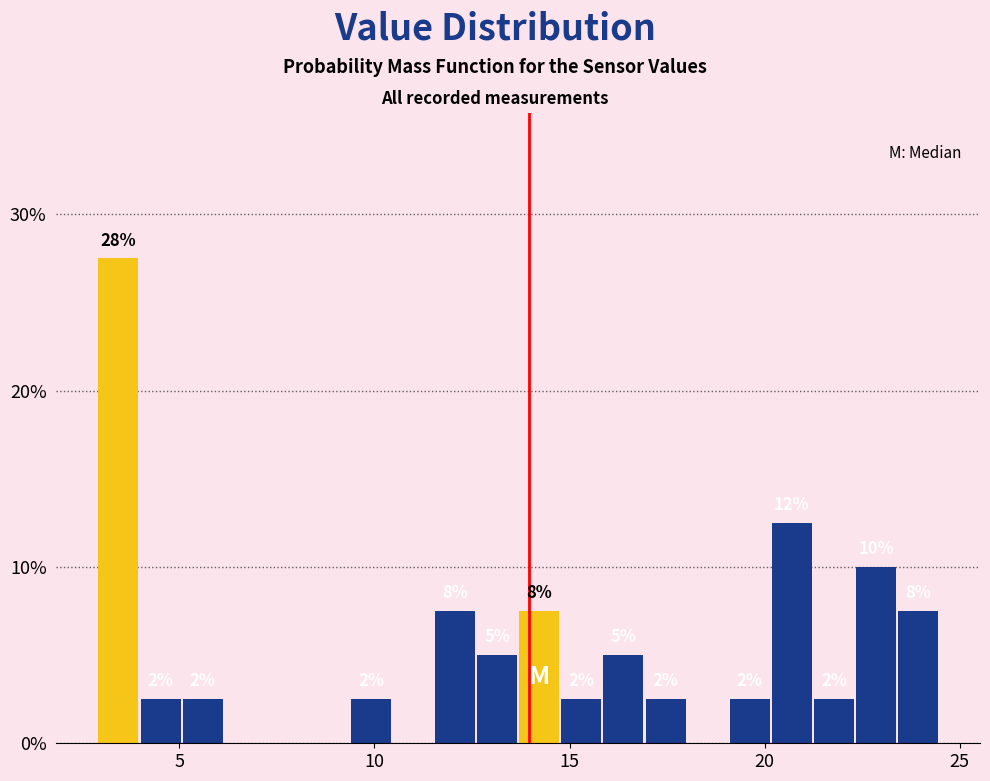

Read against the x-axis, roughly where is the centre of the tallest bar?

3.5